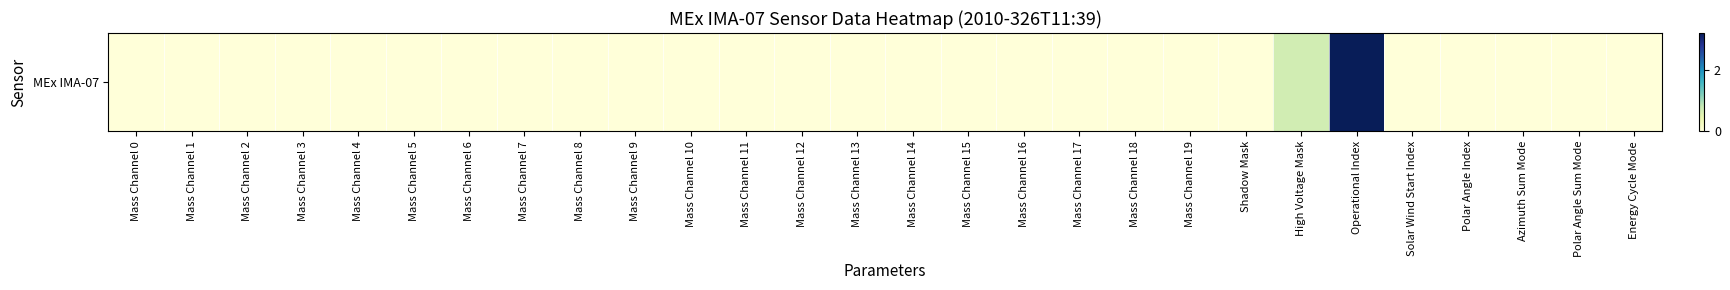

What is the maximum value shown in the chart?

3.2